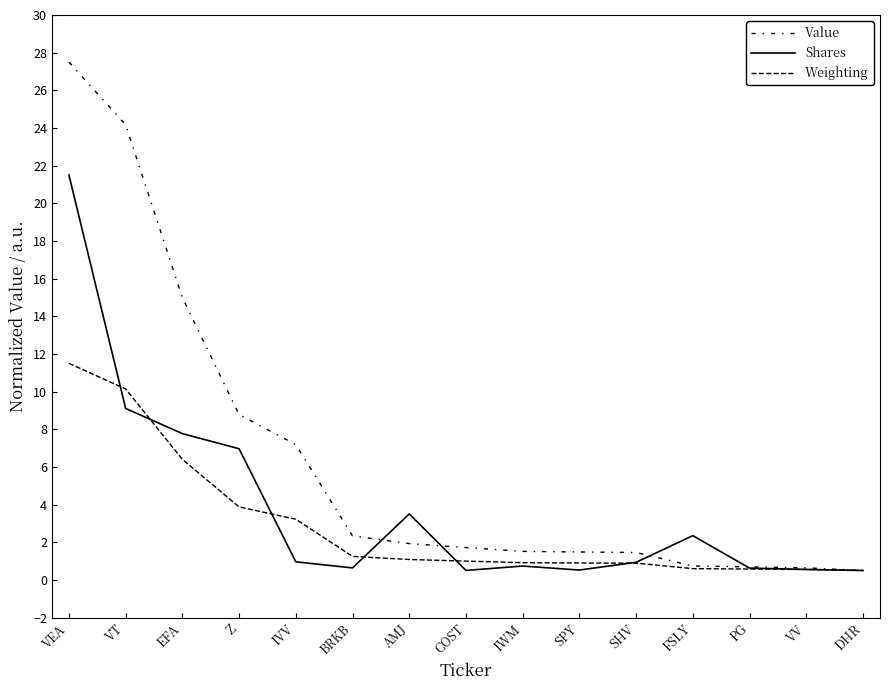

How many lines are shown in the chart?

3